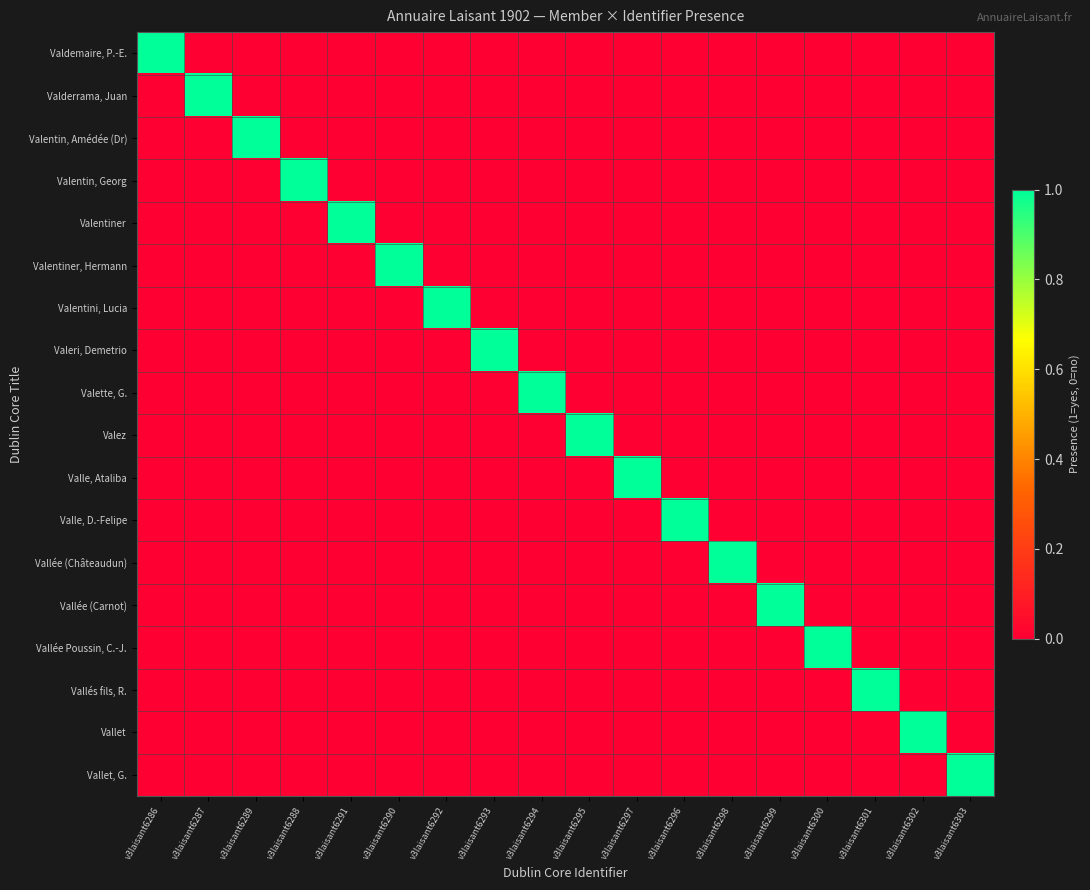

Rank the series at v3laisant6297 from lowest to highest value.

Valdemaire, P.-E., Valderrama, Juan, Valentin, Amédée (Dr), Valentin, Georg, Valentiner, Valentiner, Hermann, Valentini, Lucia, Valeri, Demetrio, Valette, G., Valez, Valle, D.-Felipe, Vallée (Châteaudun), Vallée (Carnot), Vallée Poussin, C.-J., Vallés fils, R., Vallet, Vallet, G., Valle, Ataliba